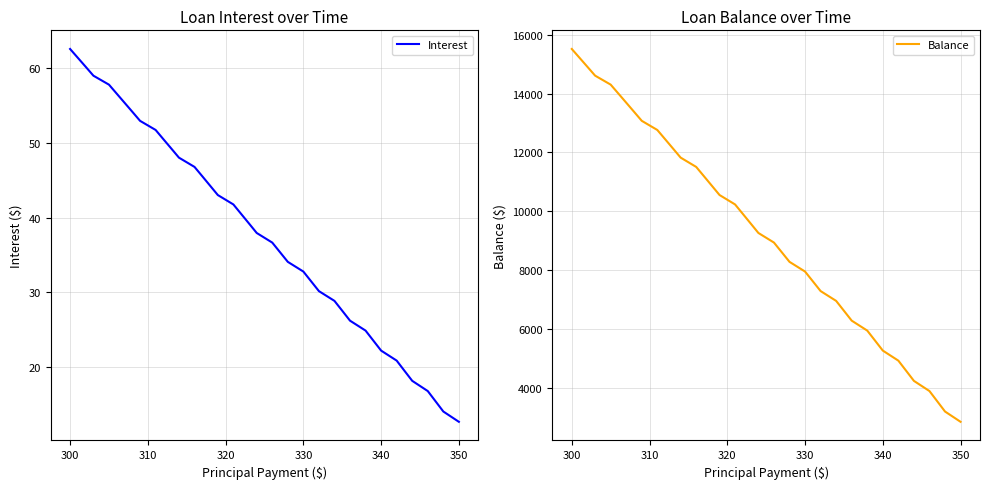

What is the minimum value for Interest?

12.7